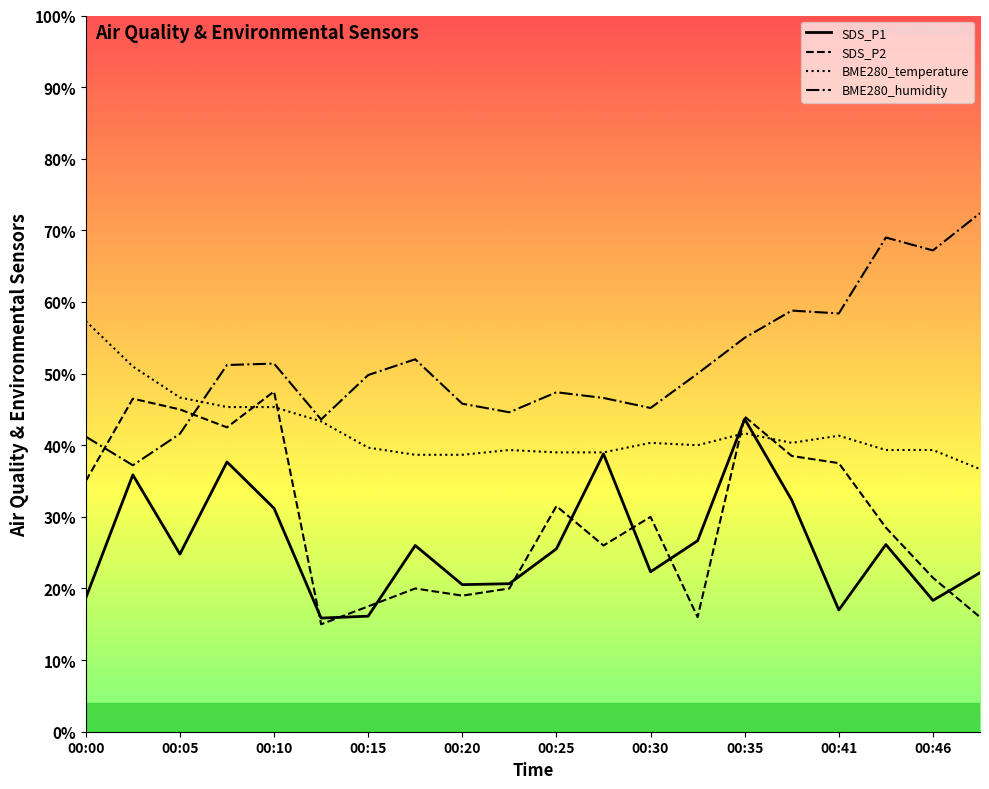

Count the number of data series in this chart.

4